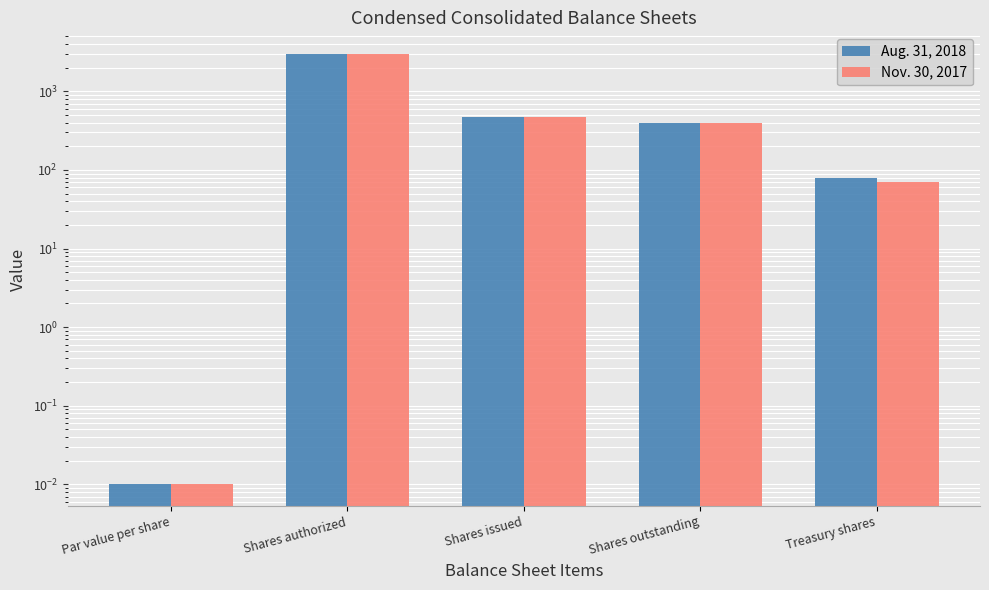

Which label corresponds to the largest value in the chart?

Shares authorized